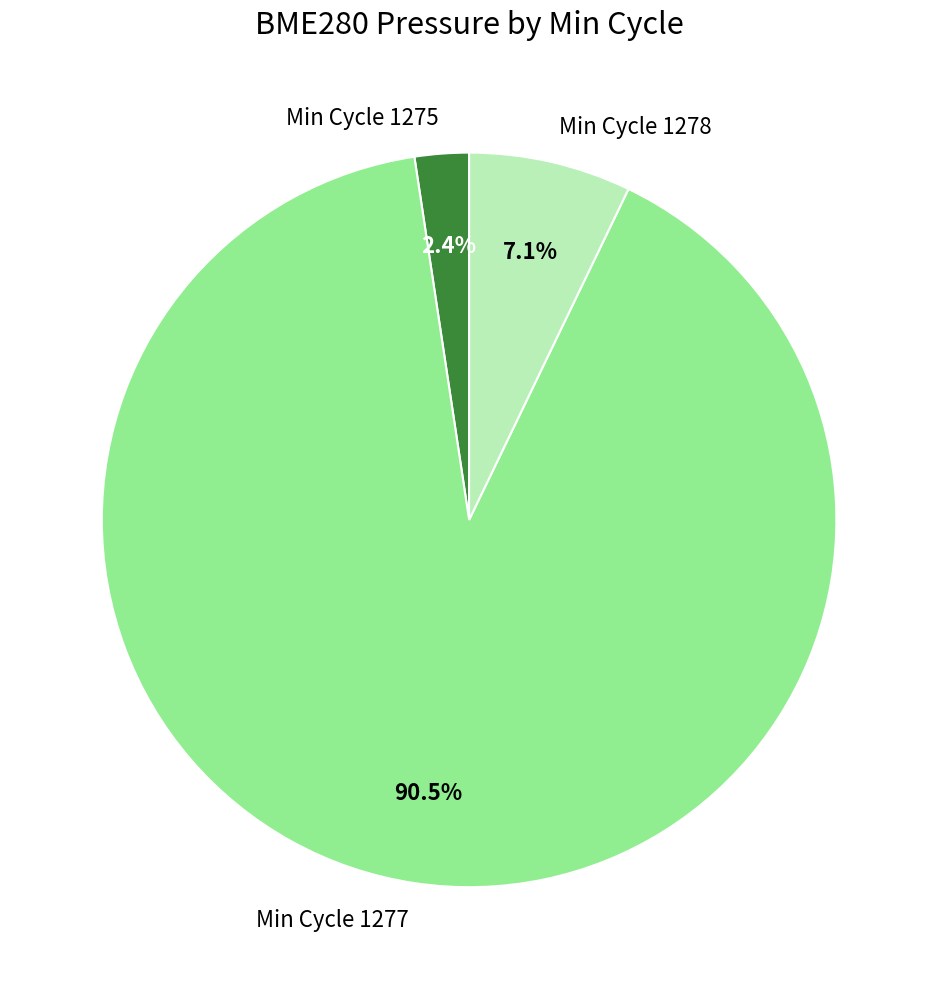

Is the sum of Min Cycle 1278 and Min Cycle 1277 greater than half?

Yes